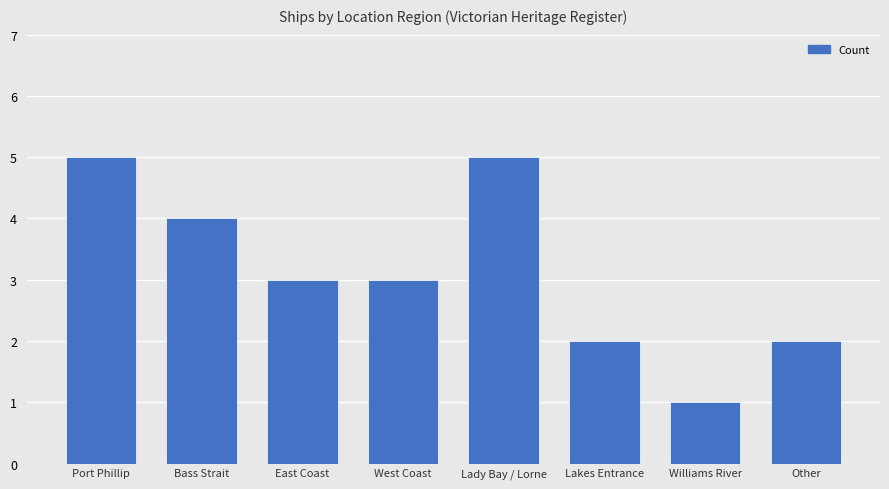

Reading left to right, extract all data points from this chart.

5	4	3	3	5	2	1	2